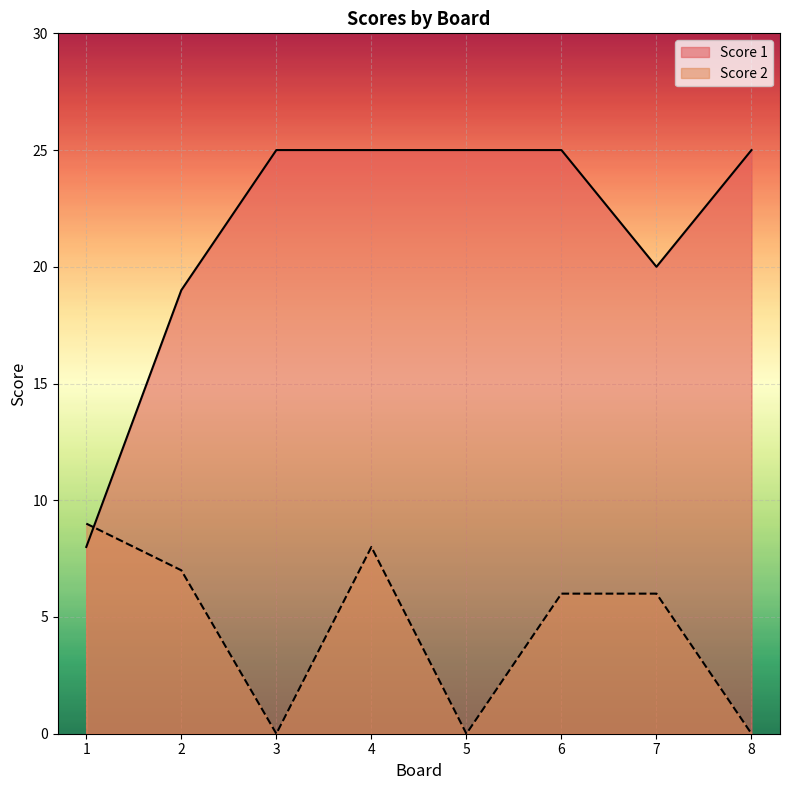

Rank the series by their maximum value, from highest to lowest.

Score 1, Score 2